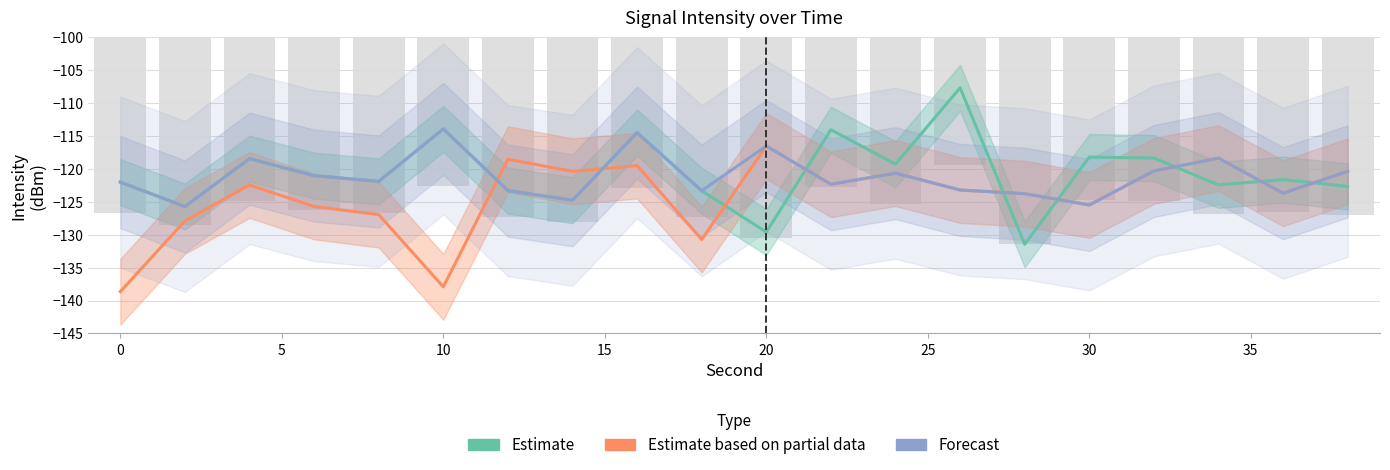

How many data points in Forecast are less than -121?

12